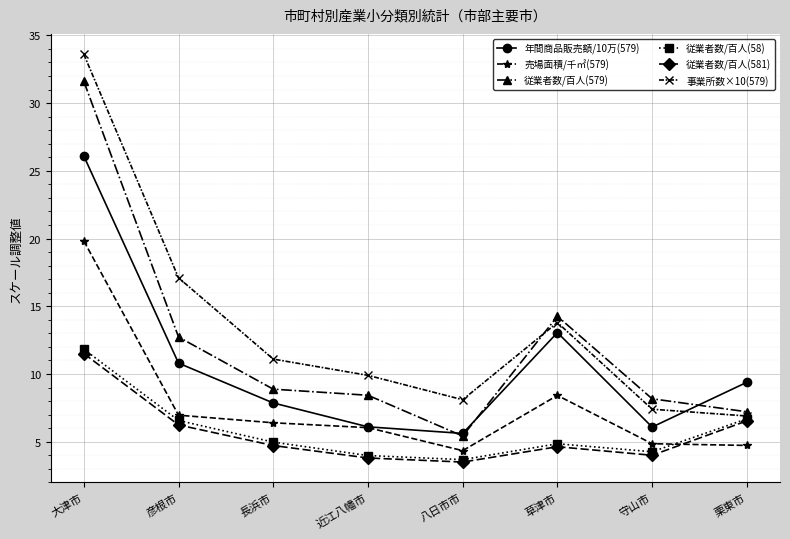

True or false: 売場面積/千㎡(579) and 事業所数×10(579) intersect in this chart.

False